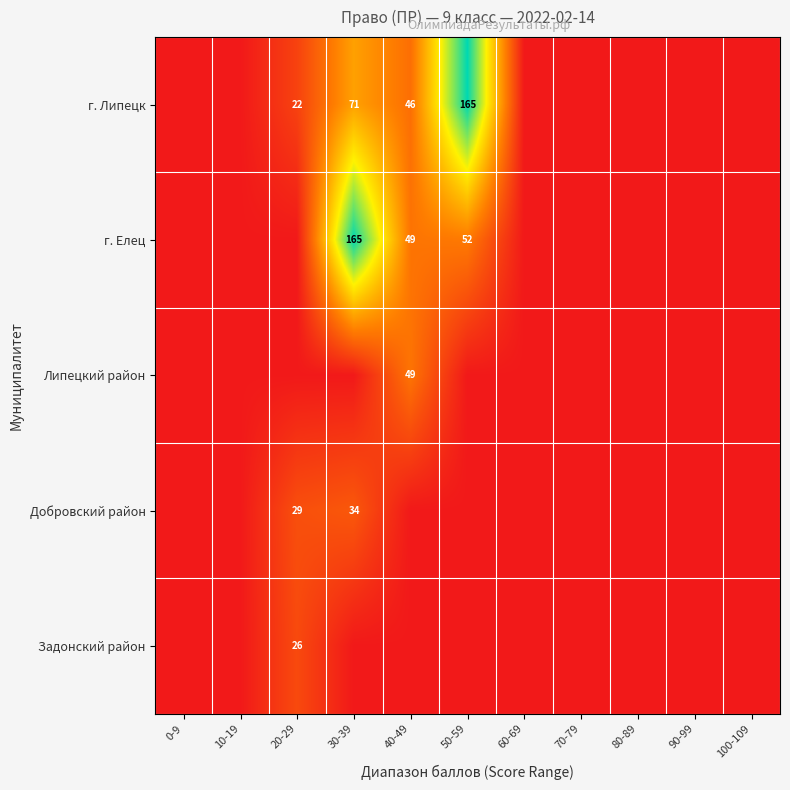

At which category is the sum across all series the highest?

30-39